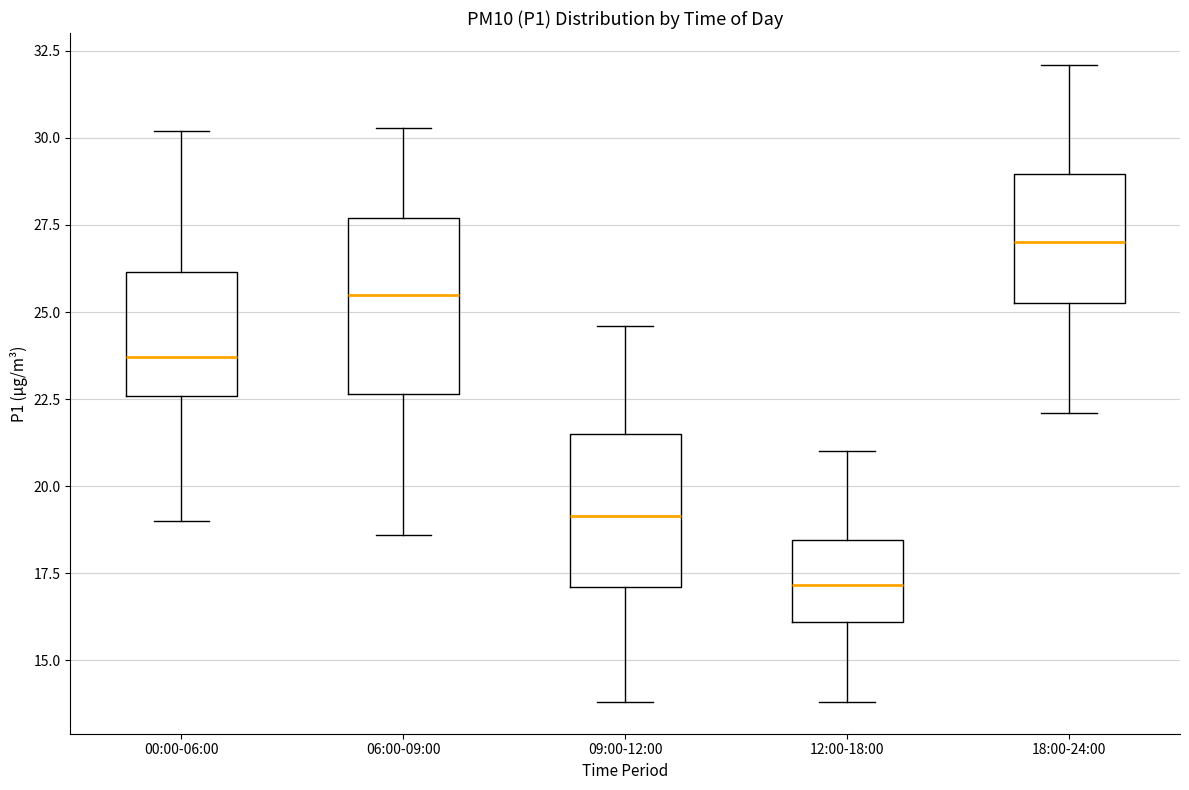

Which box has the lowest median line?

12:00-18:00